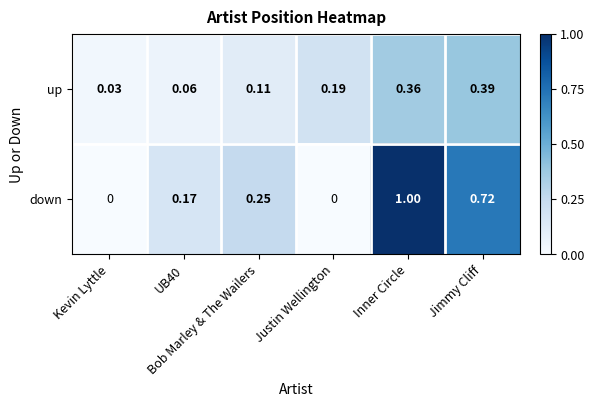

Rank the series by their maximum value, from lowest to highest.

up, down